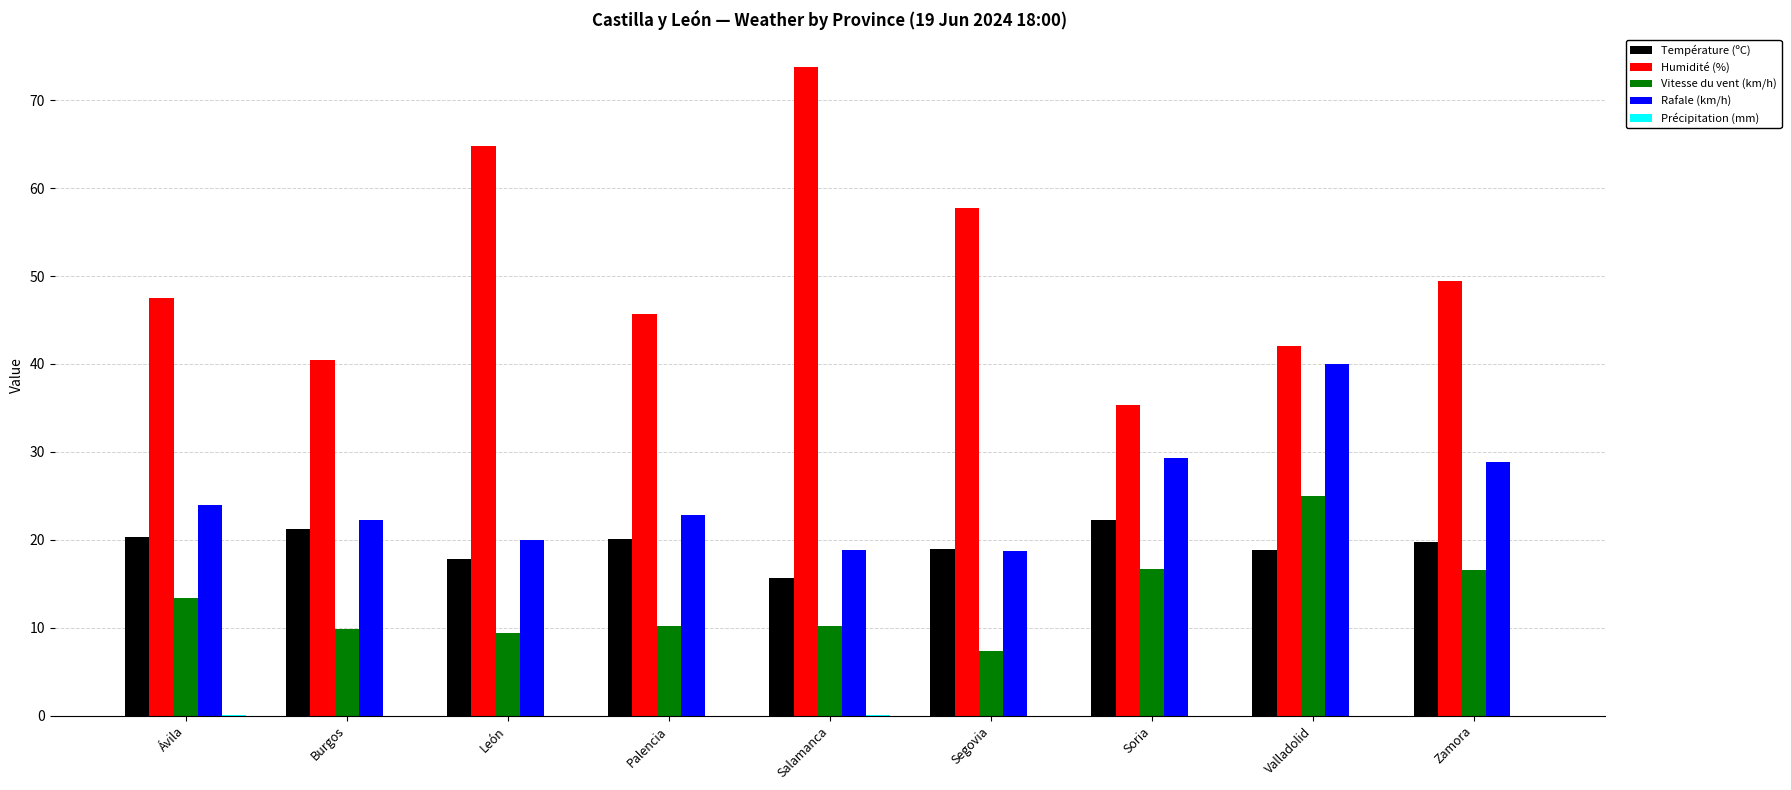

True or false: Vitesse du vent (km/h) has a value of 10.2 at Palencia.

True